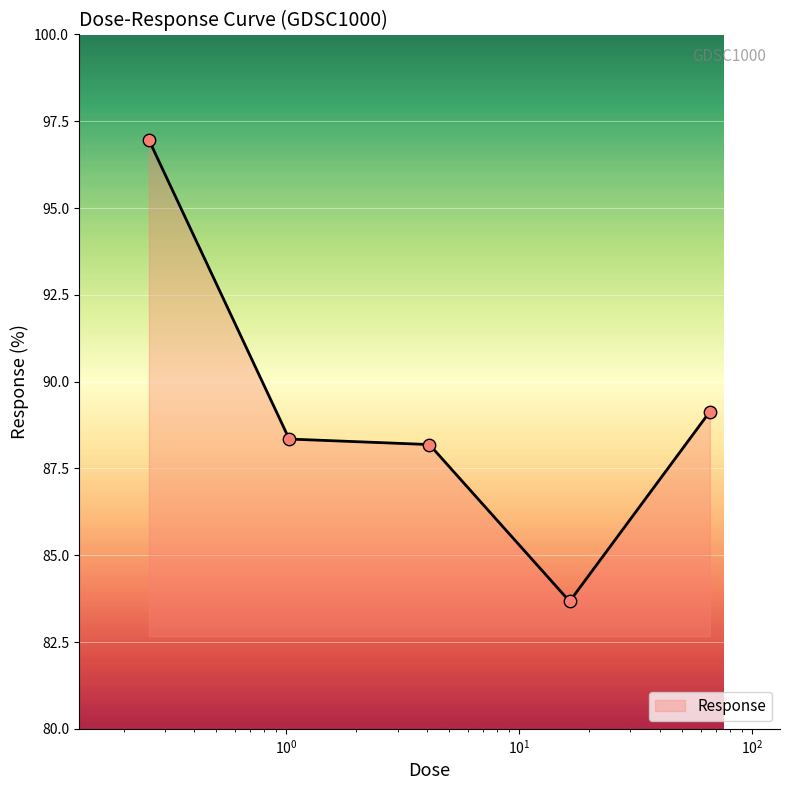

What is the minimum value shown in the chart?

83.7